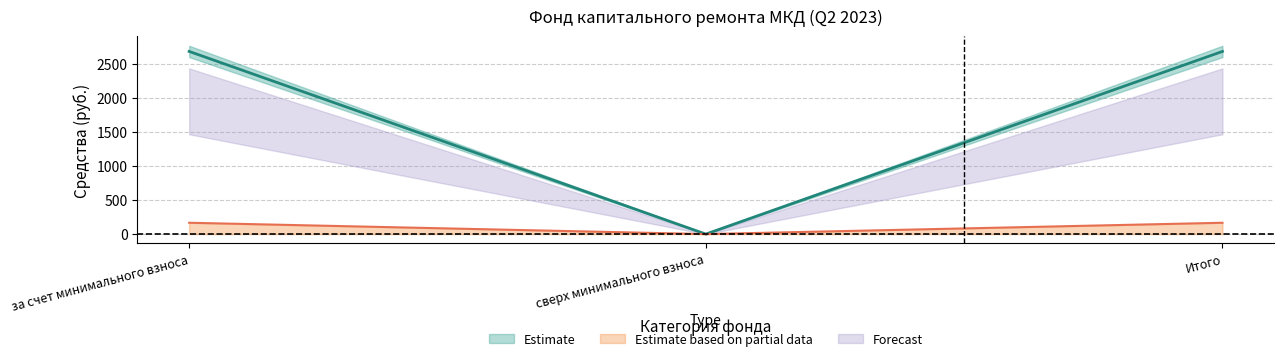

Is this an area chart (filled region under the line)?

No